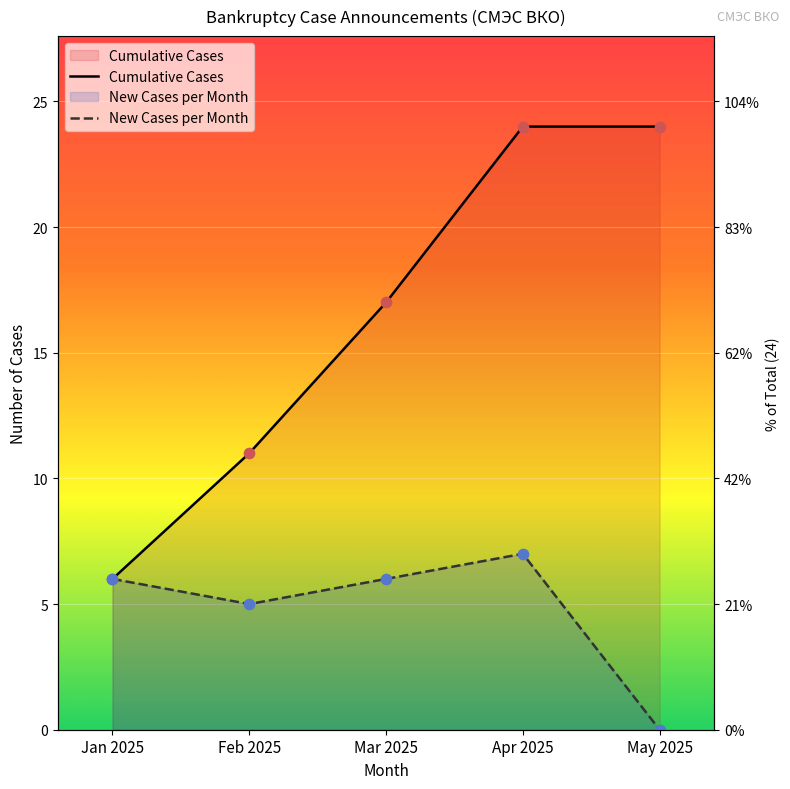

At which category is the sum across all series the highest?

Apr 2025